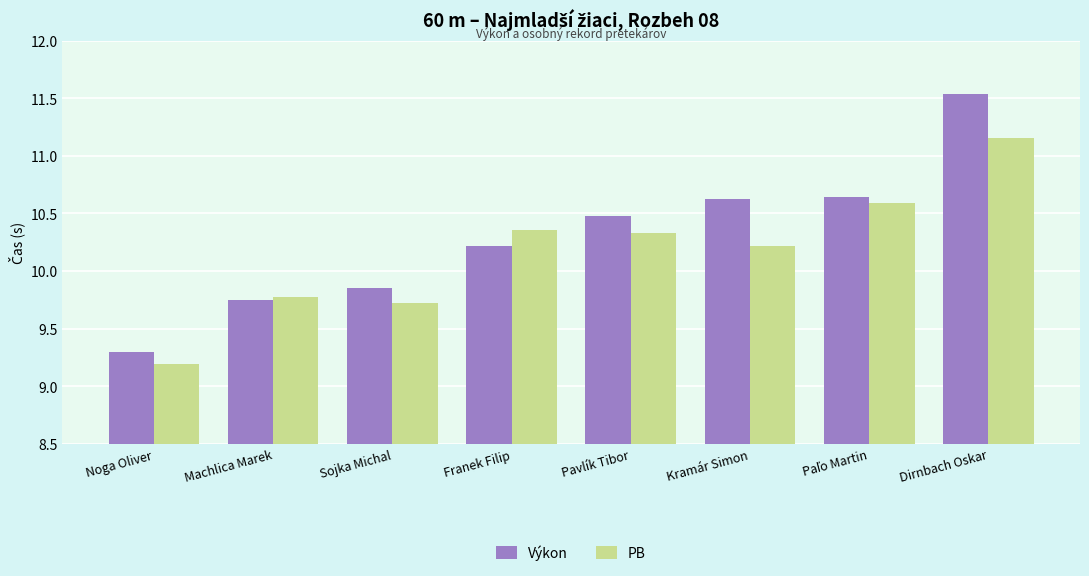

Which label corresponds to the largest value in the chart?

Dirnbach Oskar